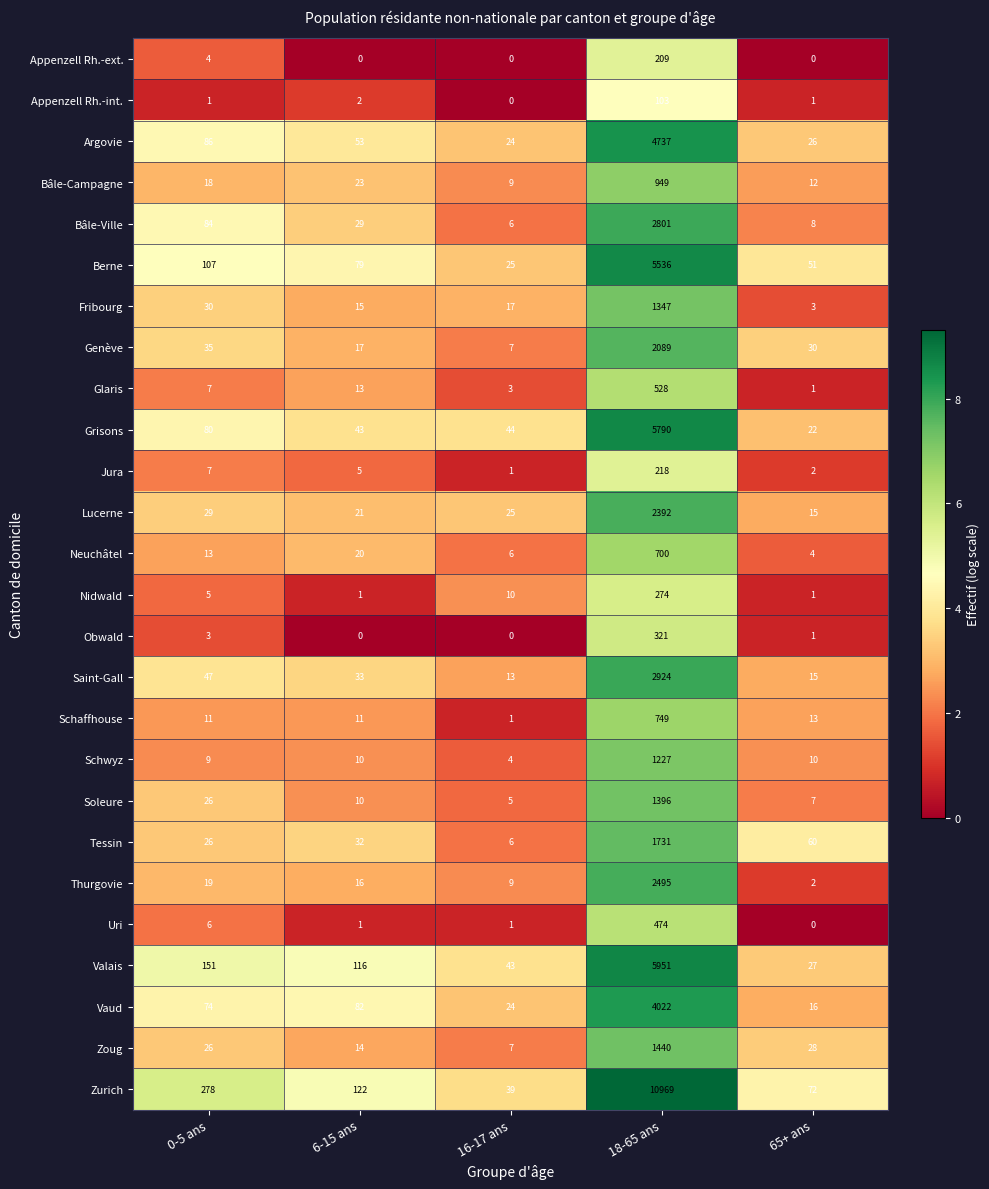

Which series changed the most between 0-5 ans and 65+ ans?

Zurich